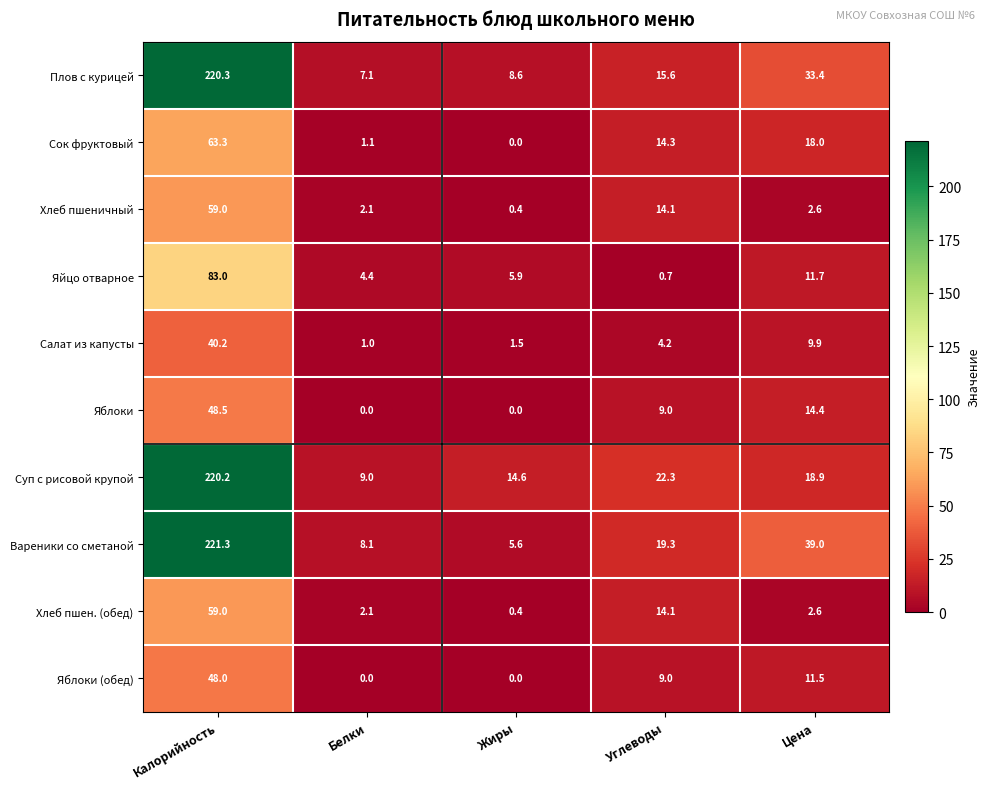

The Плов с курицей series shows 14.2 at Жиры. True or false?

False